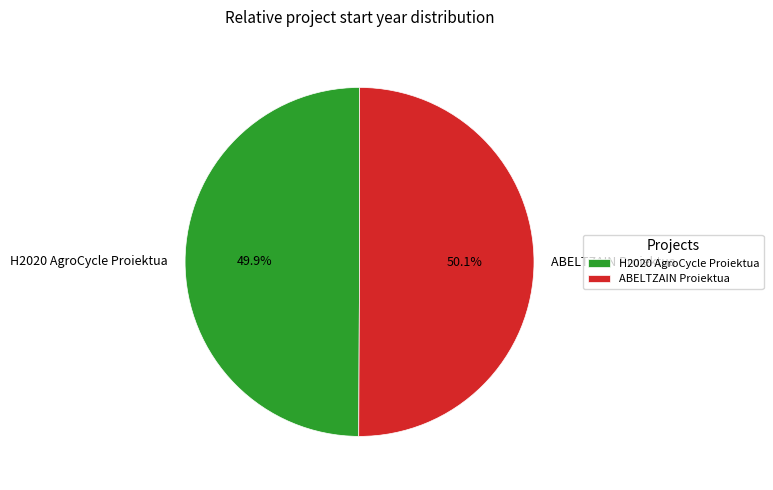

What is the ratio of the value at H2020 AgroCycle Proiektua to the value at ABELTZAIN Proiektua?

1.0